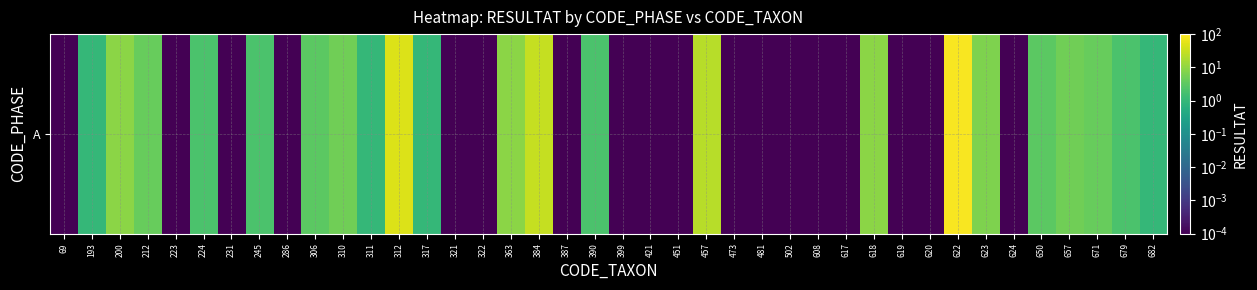

Where is the data nearest to the value 43?

312